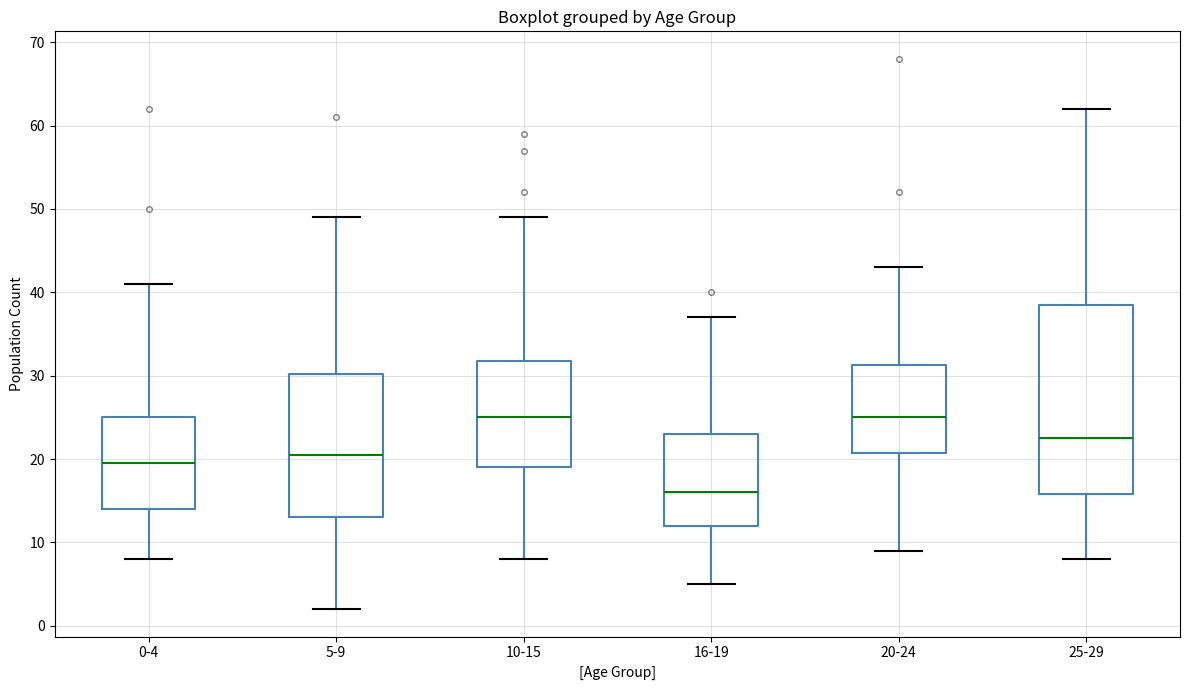

Reading left to right, read every box against the y-axis: the position of its median line, the range the box covers, and the ends of its whiskers. The values are not printed on the chart, so give them approximately, as read against the axis.

0-4: median 20, box 14 to 25, whiskers 8 to 41
5-9: median 21, box 13 to 30, whiskers 2 to 49
10-15: median 25, box 19 to 32, whiskers 8 to 49
16-19: median 16, box 12 to 23, whiskers 5 to 37
20-24: median 25, box 21 to 31, whiskers 9 to 43
25-29: median 23, box 16 to 39, whiskers 8 to 62